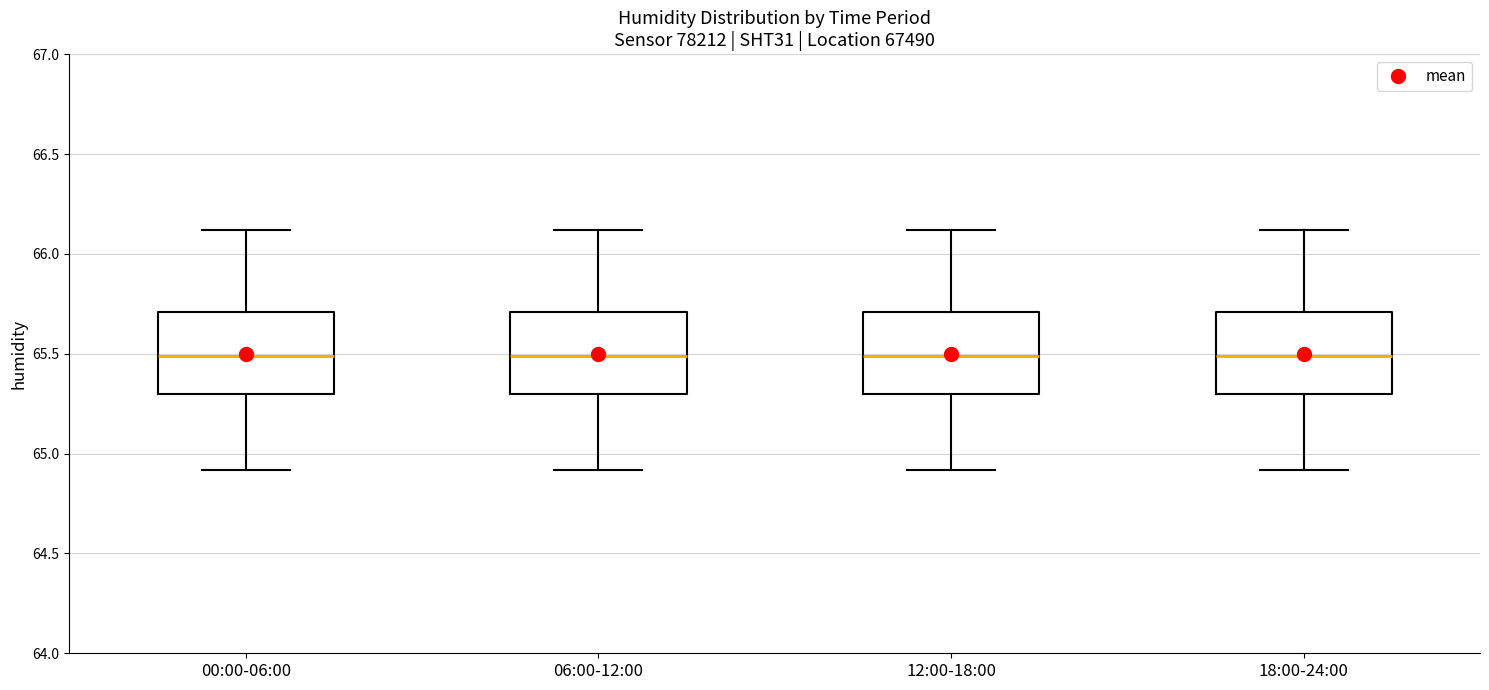

Reading left to right, read every box against the y-axis: the position of its median line, the range the box covers, and the ends of its whiskers. The values are not printed on the chart, so give them approximately, as read against the axis.

00:00-06:00: median 65.5, box 65.3 to 65.7, whiskers 64.9 to 66.1
06:00-12:00: median 65.5, box 65.3 to 65.7, whiskers 64.9 to 66.1
12:00-18:00: median 65.5, box 65.3 to 65.7, whiskers 64.9 to 66.1
18:00-24:00: median 65.5, box 65.3 to 65.7, whiskers 64.9 to 66.1